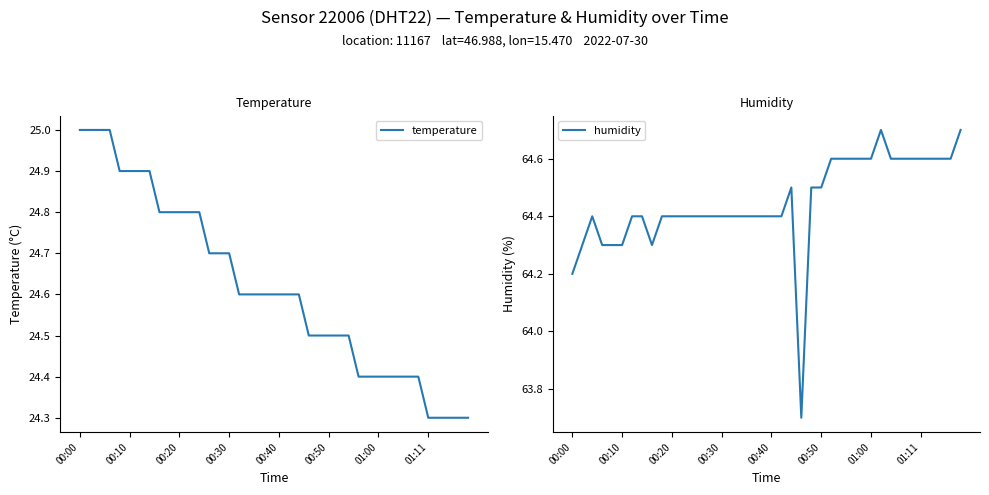

The value of temperature at 00:20 is 24.8. True or false?

True